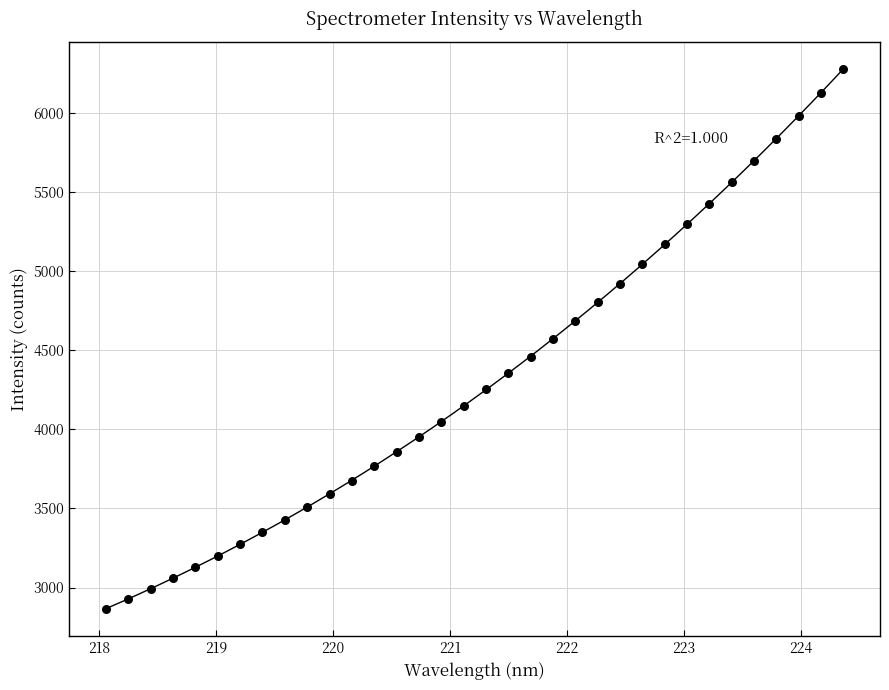

What is the range of X values (max minus min)?

6.3